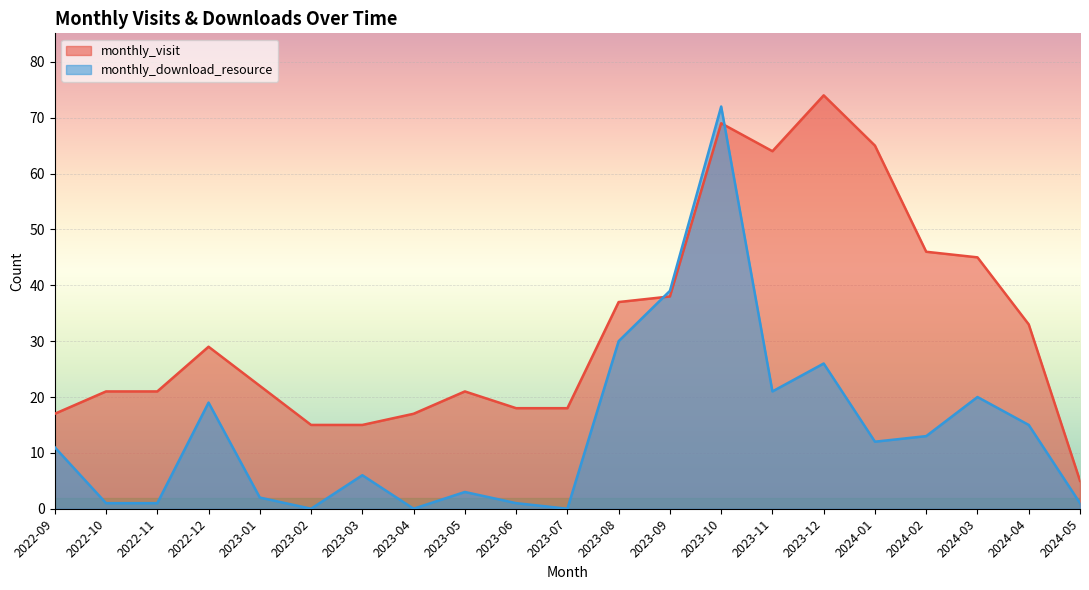

Where is monthly_download_resource nearest to the value 36?

2023-09